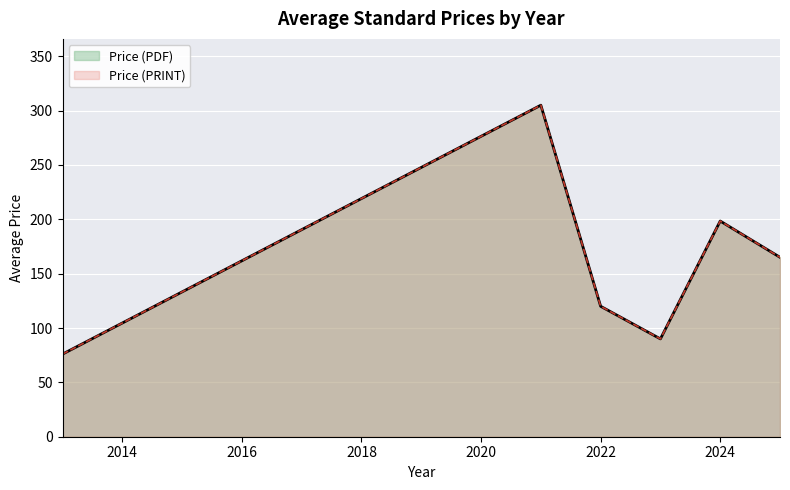

Does the chart display data point markers on the line(s)?

No